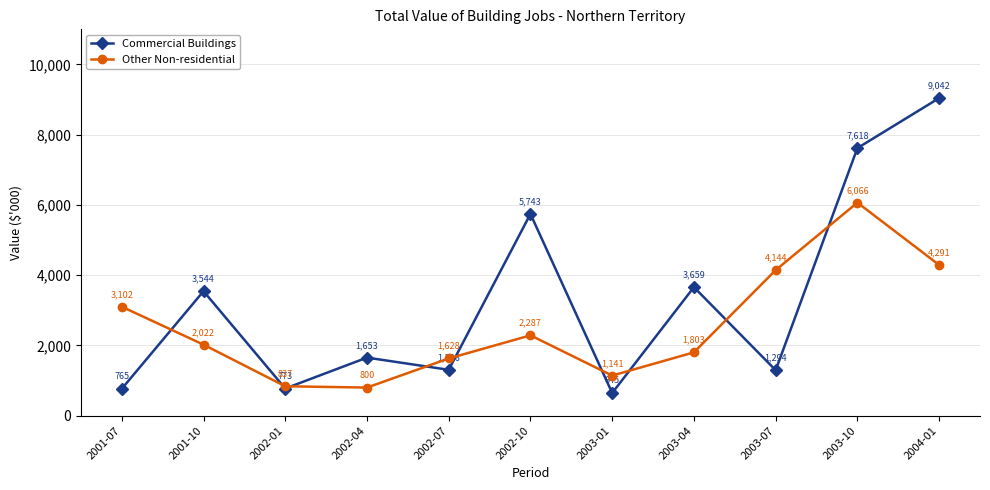

Is the value of Commercial Buildings at 2002-07 greater than the value of Other Non-residential at 2004-01?

No